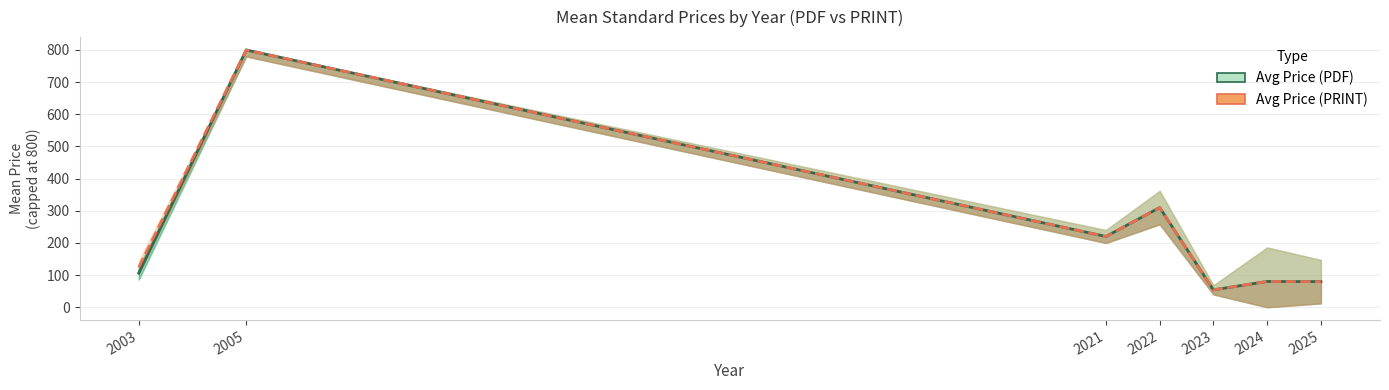

At which category is the sum across all series the highest?

2005